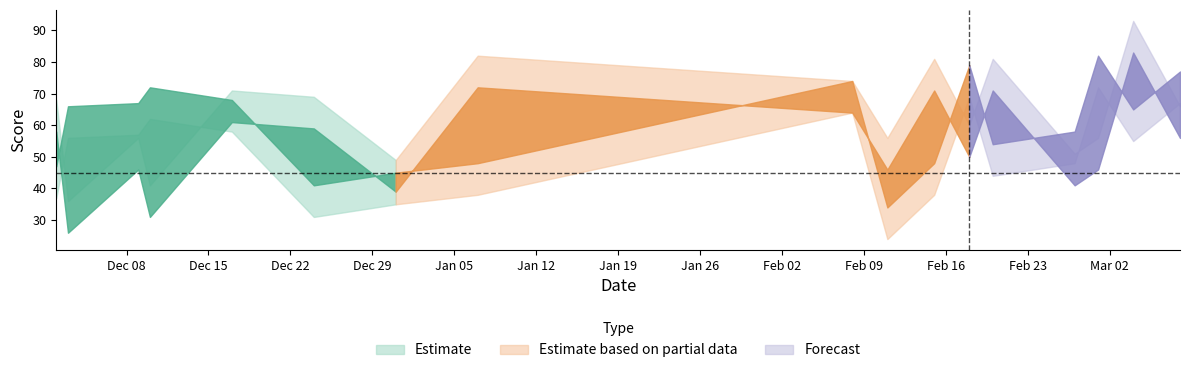

What position from the left is 17-12-2020?

5